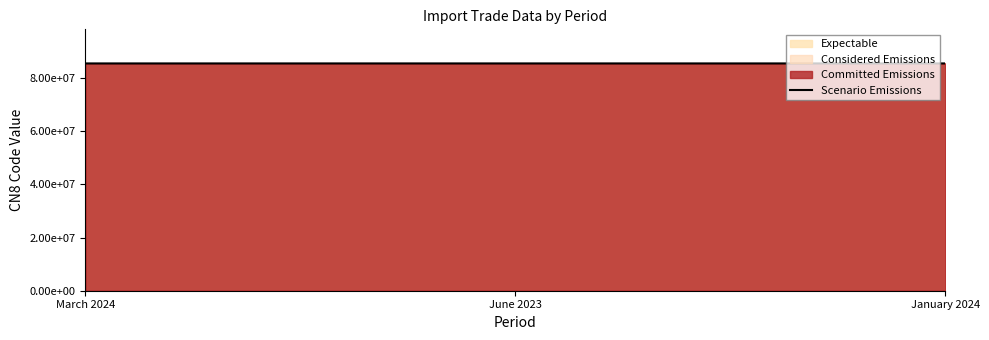

What is the difference between the values at March 2024 and January 2024?

2790